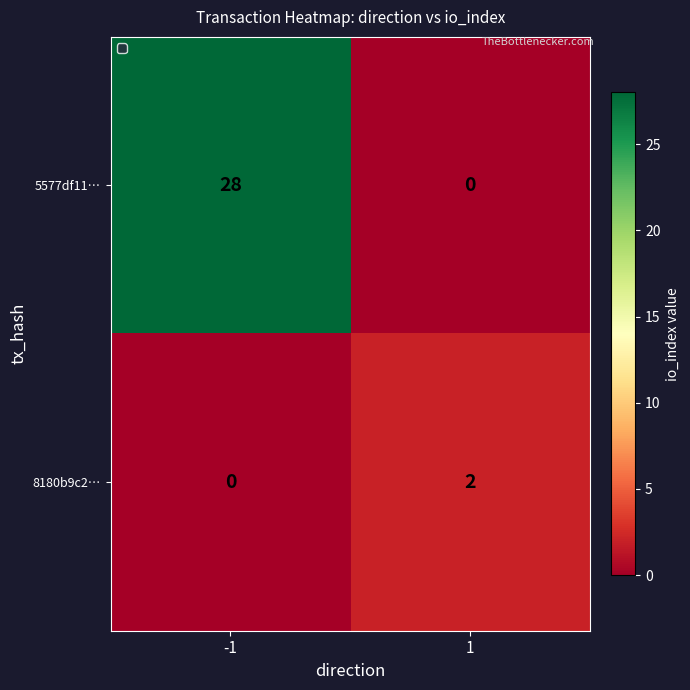

What is the greatest value displayed?

28